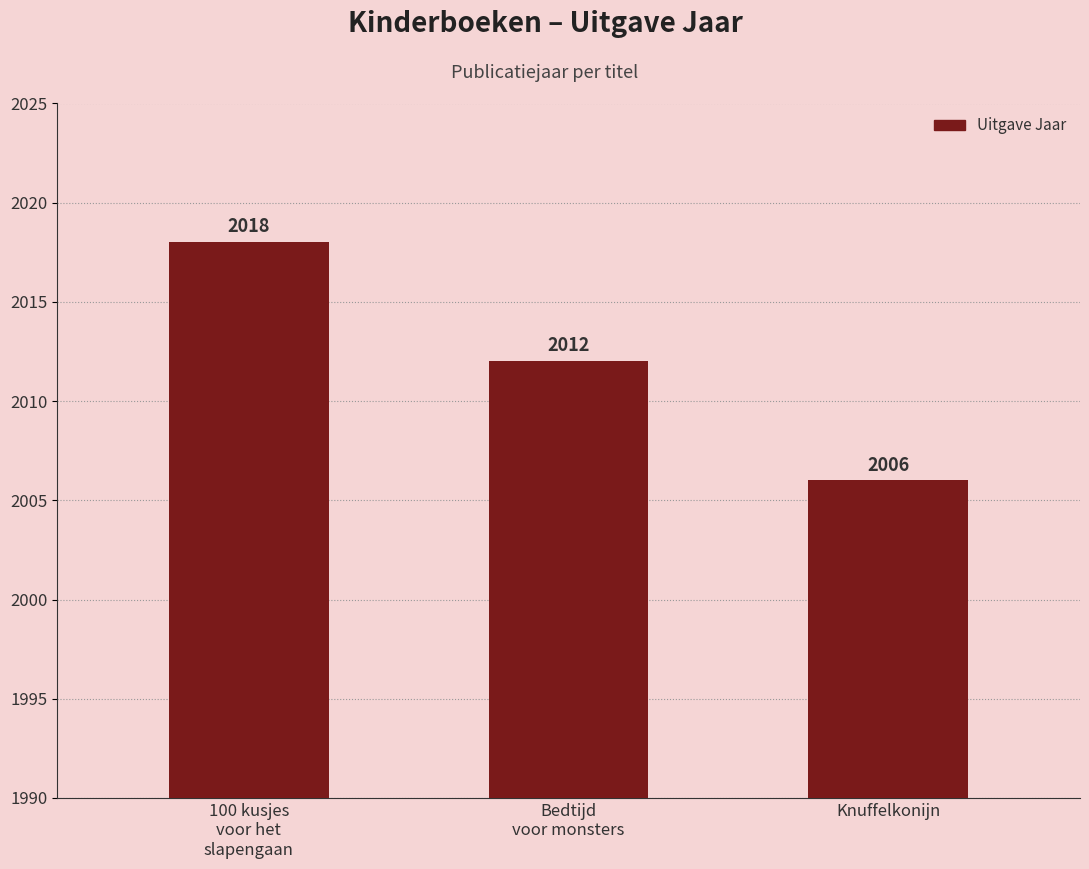

What is the sum of the values at 100 kusjes
voor het
slapengaan and Bedtijd
voor monsters?

4030